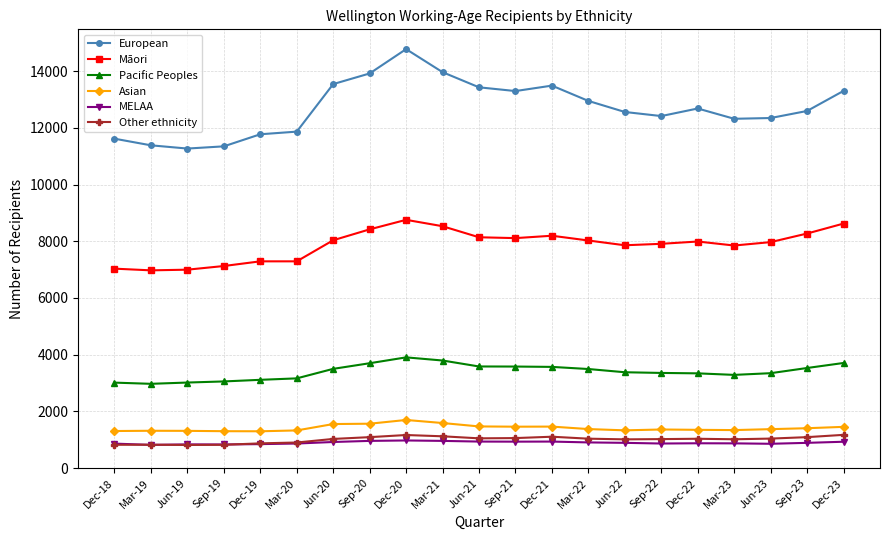

What is the label of the 2nd point from the right?

Sep-23